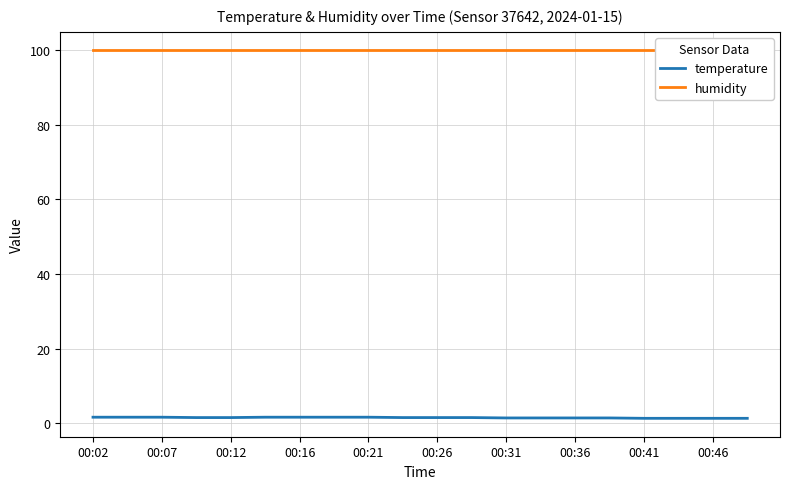

True or false: temperature has a value of 2.2 at 11.

False